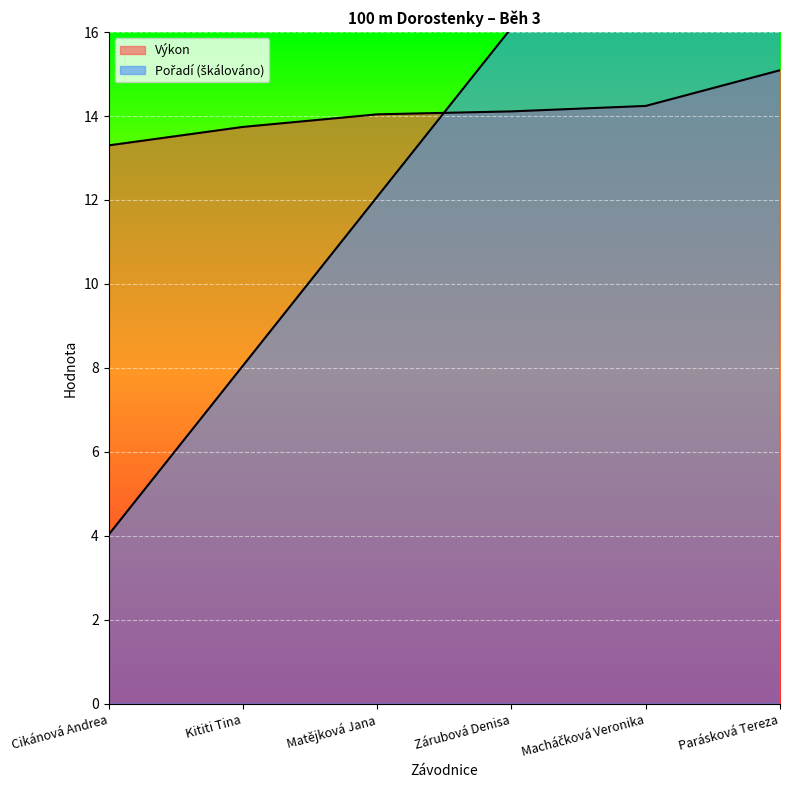

What is the label of the 4th point from the left?

Zárubová Denisa